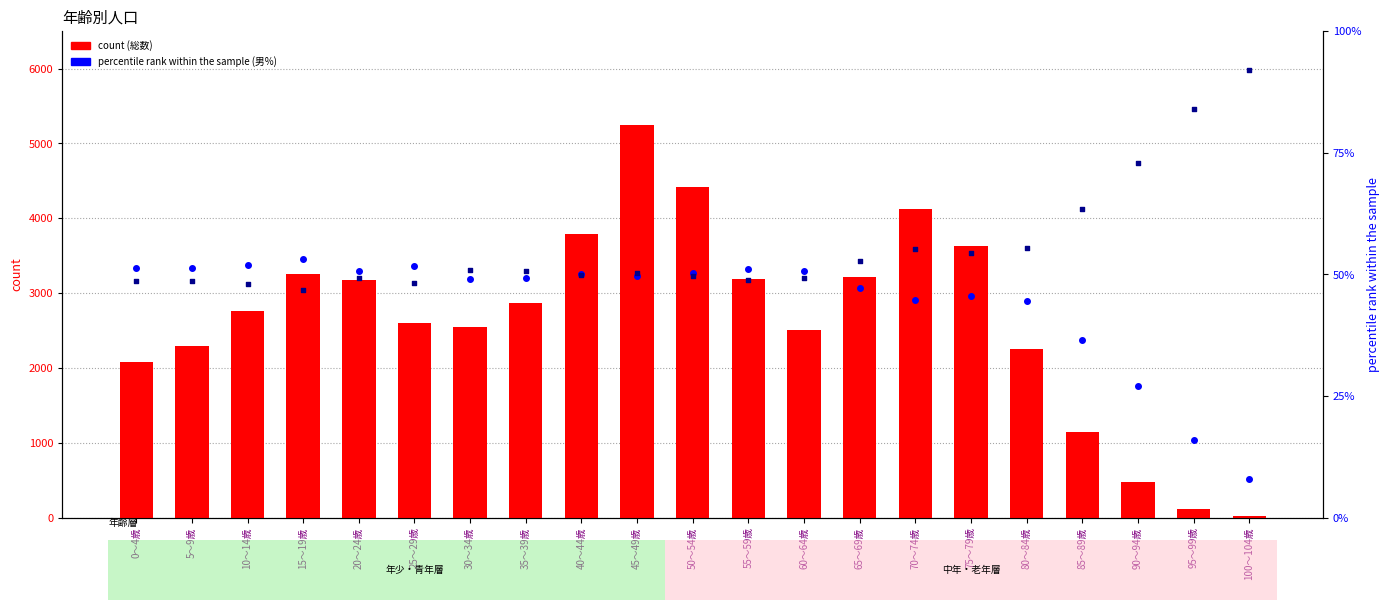

Which series has the widest spread of Y values?

count (総数)